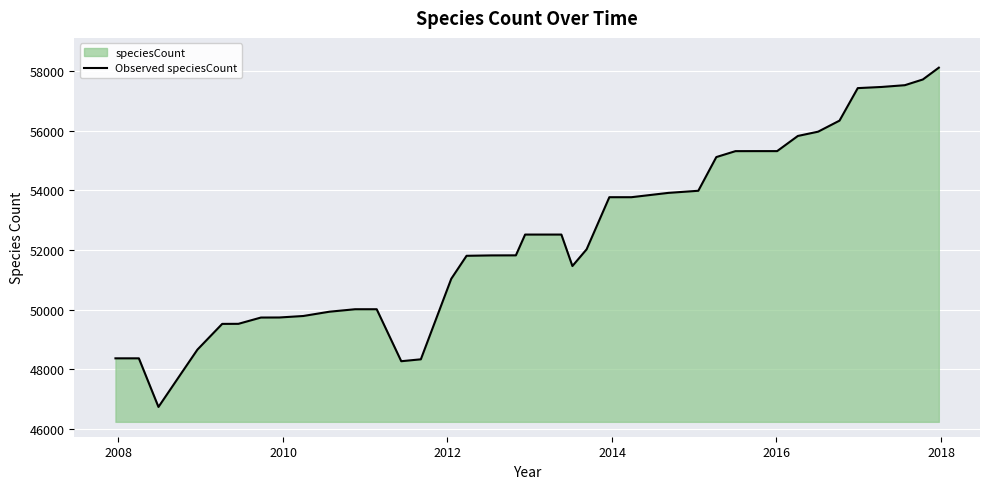

Reading left to right, extract all data points from this chart.

48362	48362	46729	47900	48655	49519	49521	49732	49734	49784	49928	50011	50011	48265	48329	51033	51806	51819	51821	52519	52519	52519	51462	52023	53774	53774	53919	53990	55122	55321	55322	55322	55831	55975	56346	57438	57477	57536	57728	58125